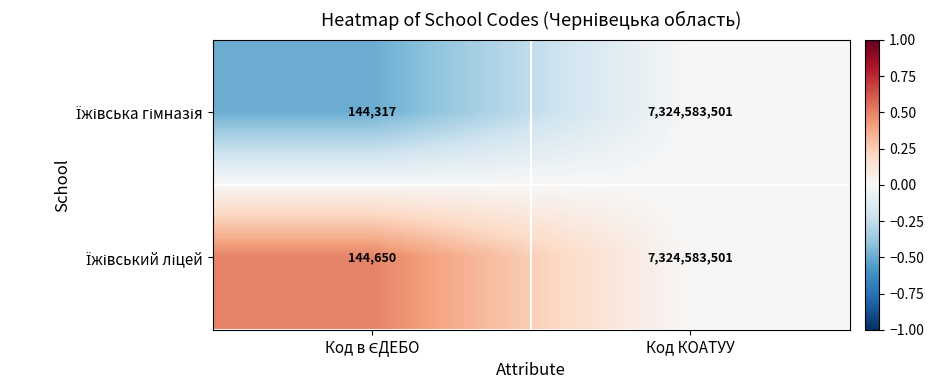

What is the minimum value shown in the chart?

144317